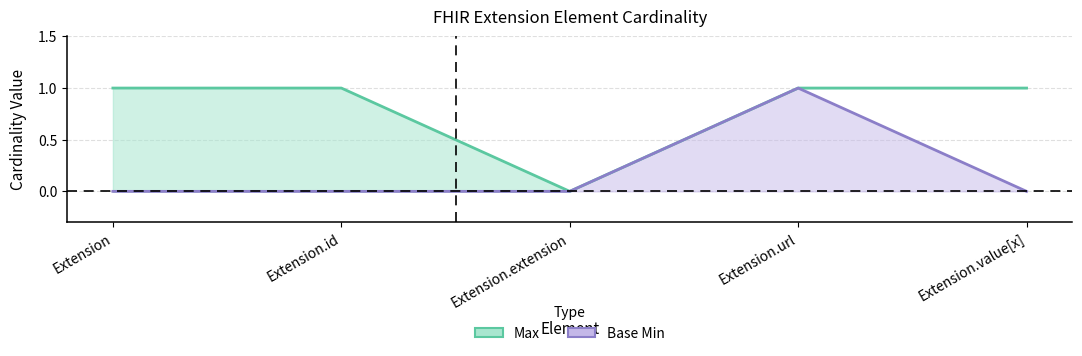

Rank the series at Extension.id from lowest to highest value.

Base Min, Max